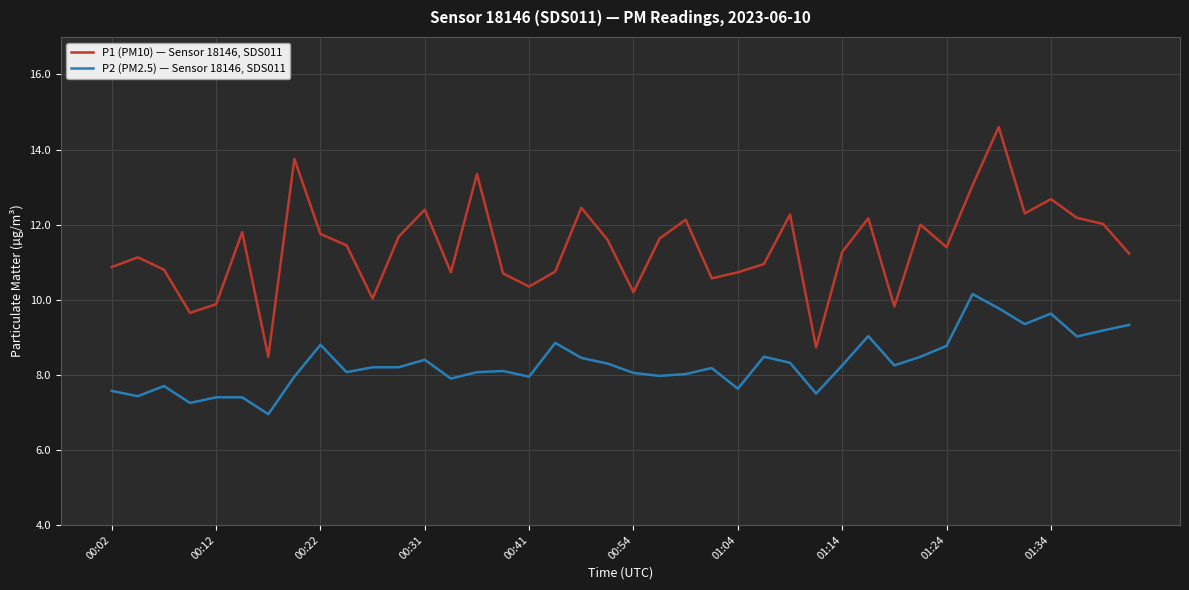

True or false: P2 (PM2.5) — Sensor 18146, SDS011 and P1 (PM10) — Sensor 18146, SDS011 cross at least once.

False